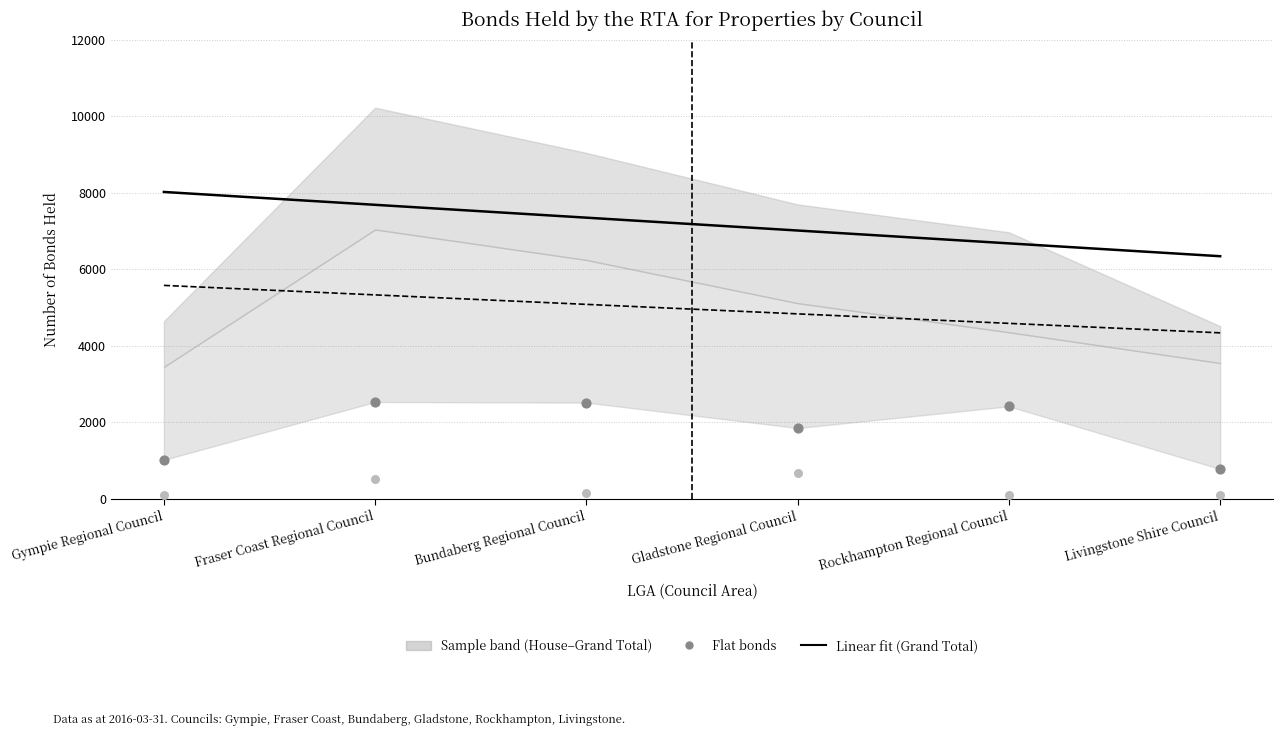

At how many categories does at least one series exceed 2784?

6